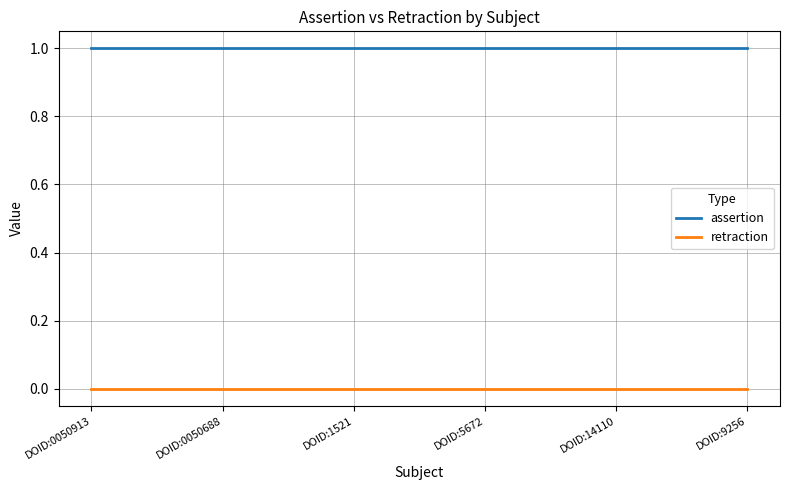

Rank the series by their maximum value, from lowest to highest.

retraction, assertion